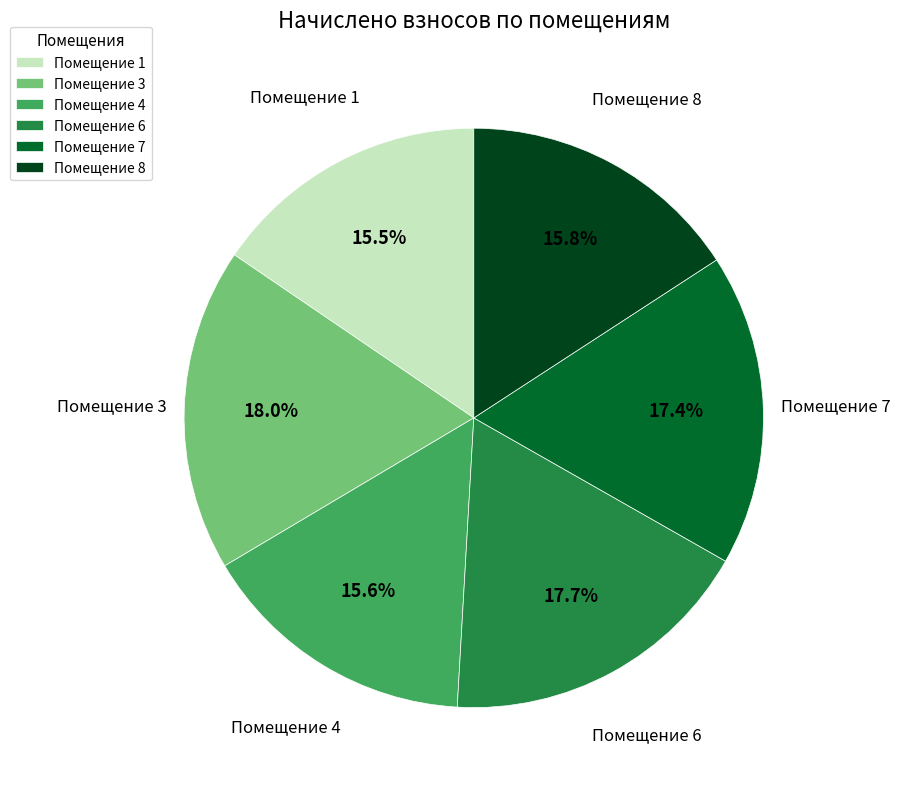

Approximately how many times larger is the value at Помещение 1 compared to Помещение 3?

0.9